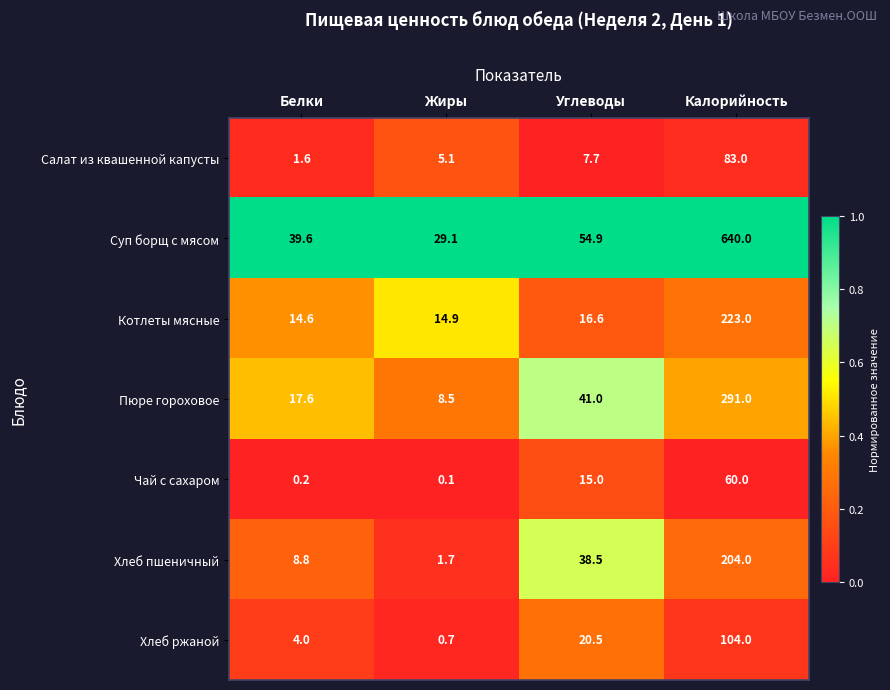

True or false: Хлеб ржаной has a value of 4.0 at Белки.

True